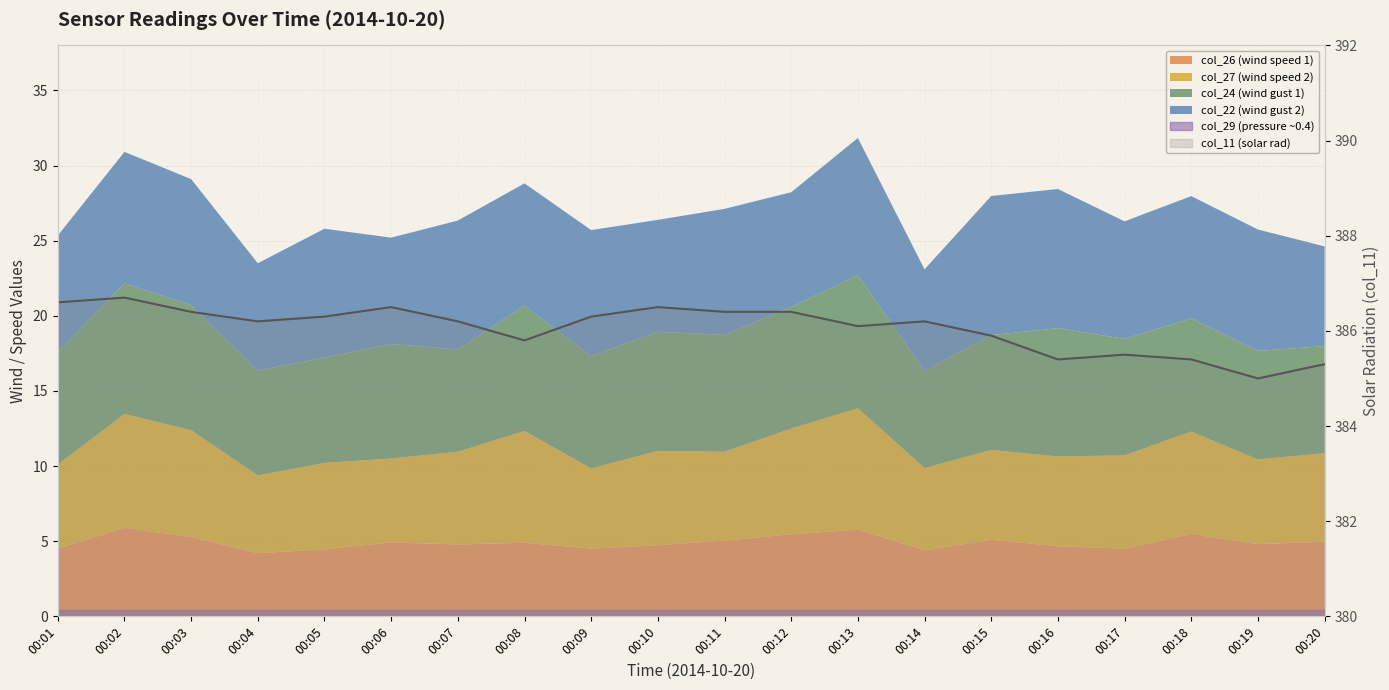

How many interior local peaks (higher than both neighbors) does the data have?

5